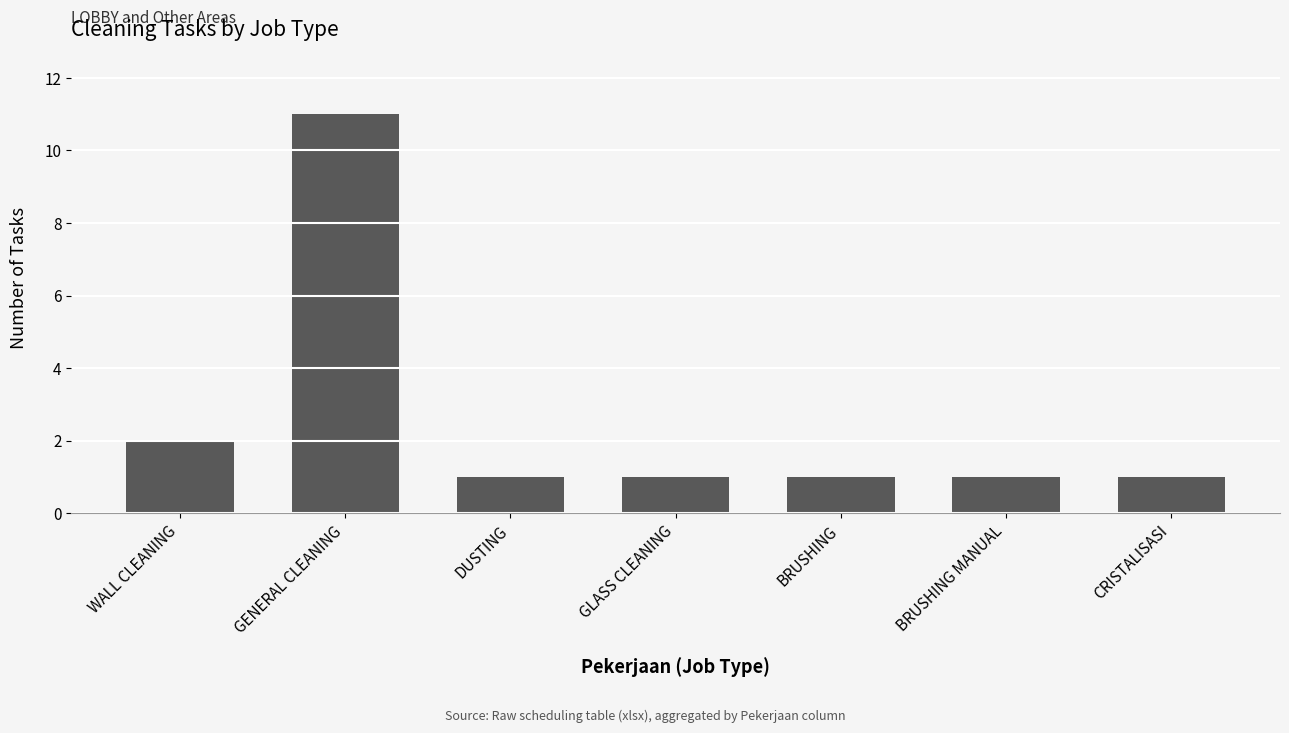

Approximately how many times larger is the value at WALL CLEANING compared to BRUSHING?

2.0